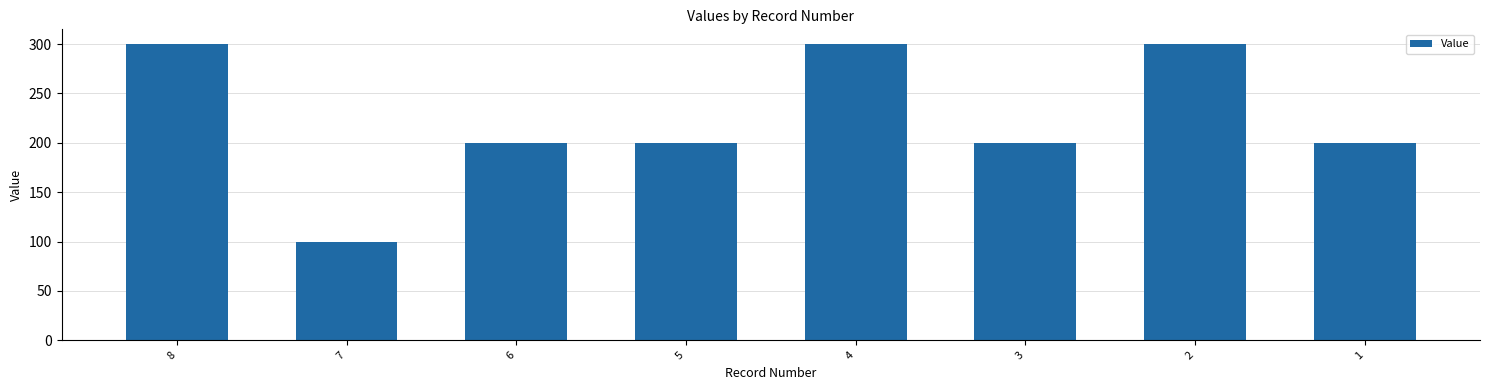

Reading right to left, list all the values displayed in this chart.

1=200	2=300	3=200	4=300	5=200	6=200	7=100	8=300